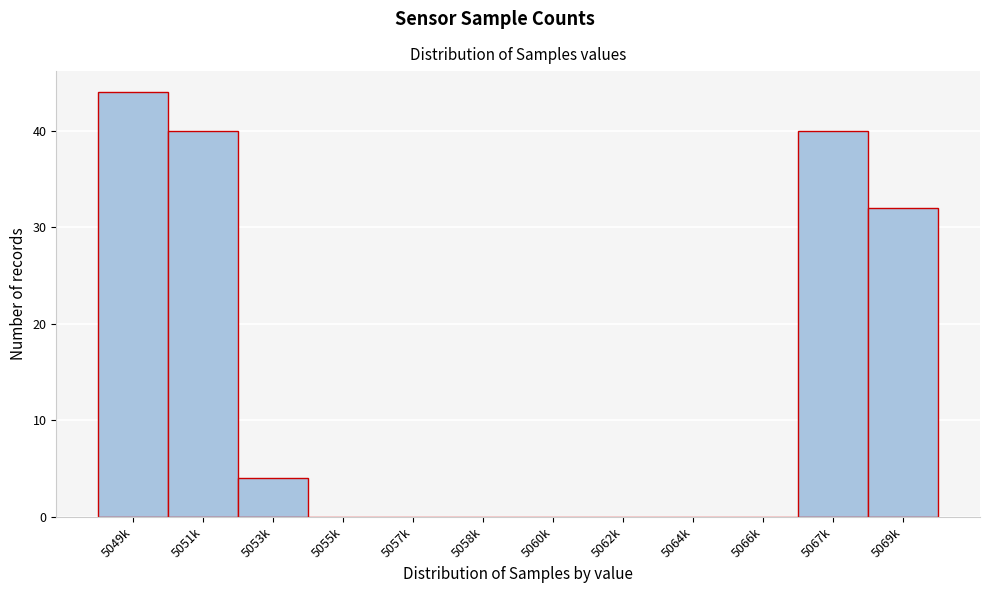

Reading left to right, list all the values displayed in this chart.

5049k=44	5051k=40	5053k=4	5055k=0	5057k=0	5058k=0	5060k=0	5062k=0	5064k=0	5066k=0	5067k=40	5069k=32